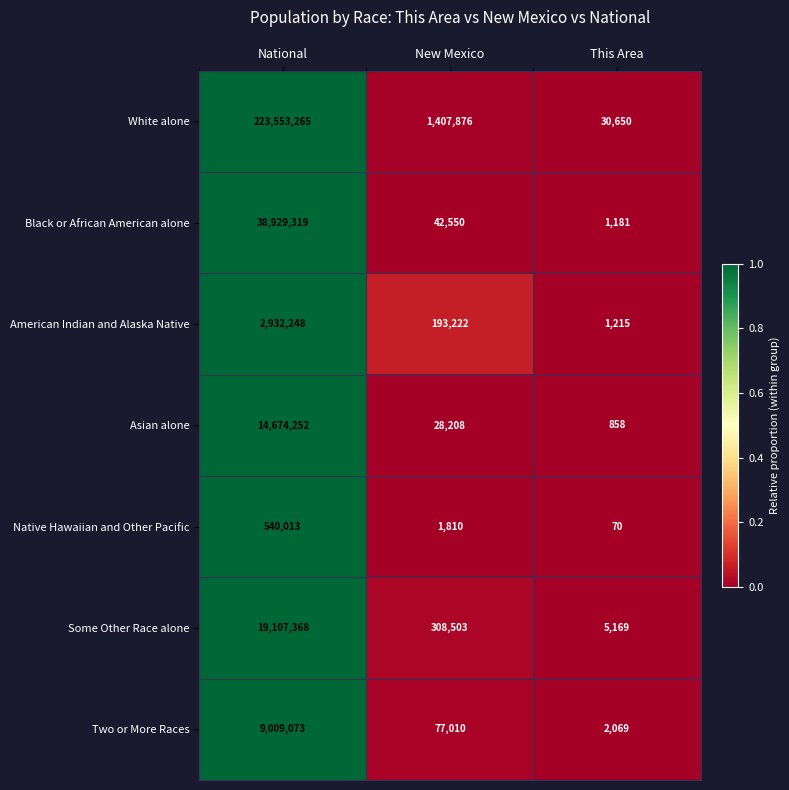

What is the sum of all Native Hawaiian and Other Pacific values?

541893